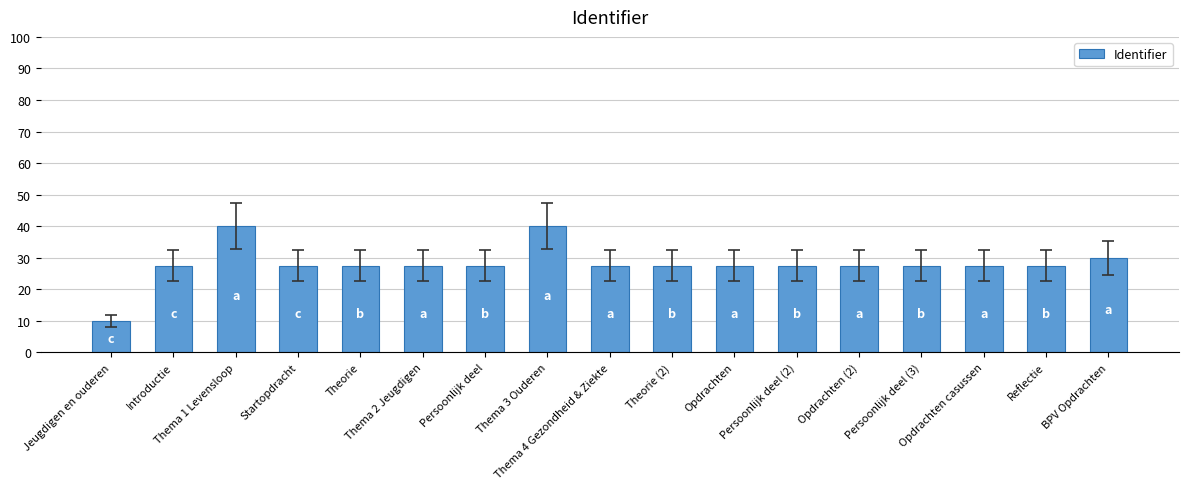

Does the chart contain any negative values?

No